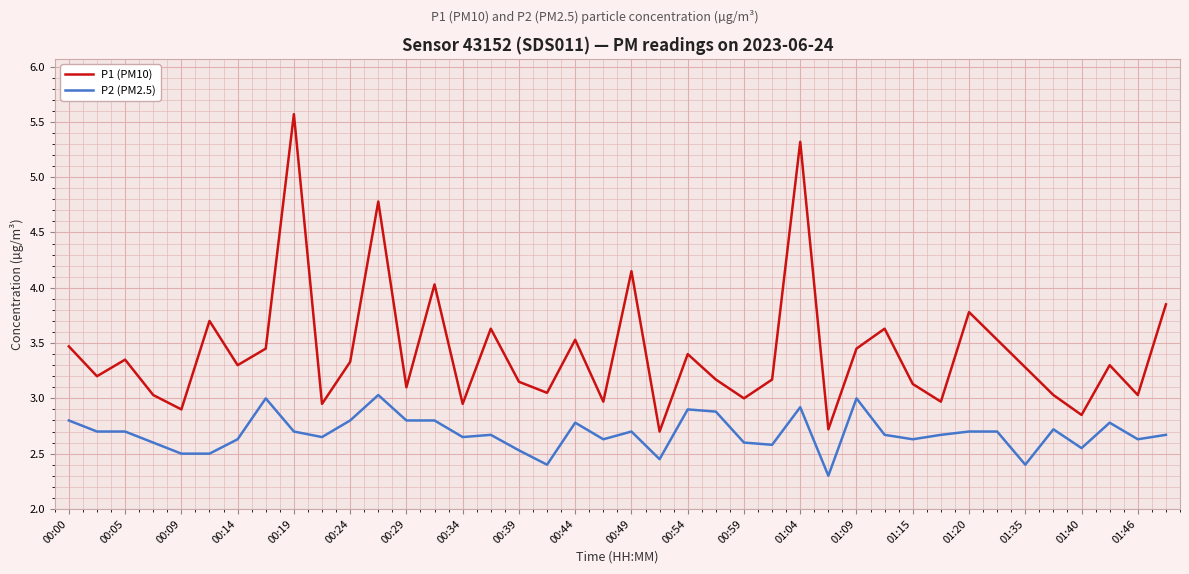

What is the minimum value for P2 (PM2.5)?

2.3